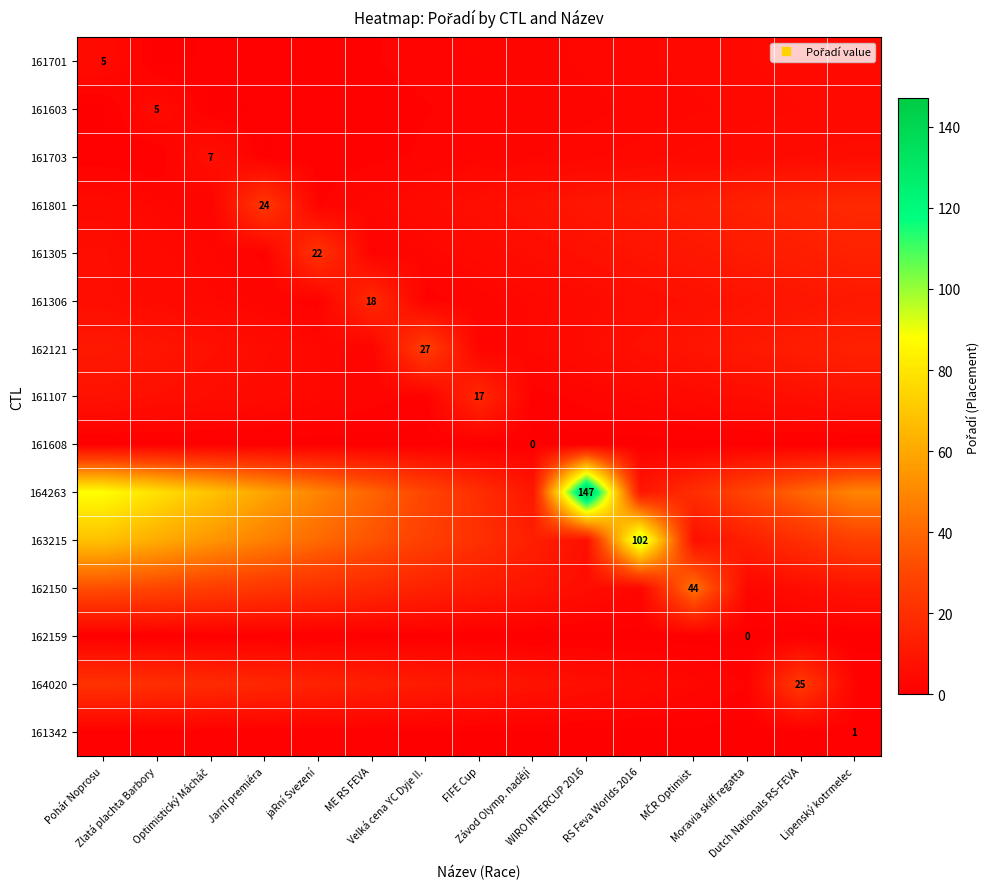

Which category has the lowest value across all series?

Pohár Noprosu